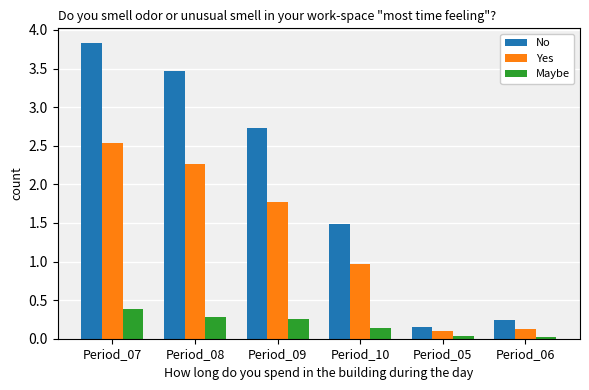

The value of No at Period_07 is 3.8. True or false?

True